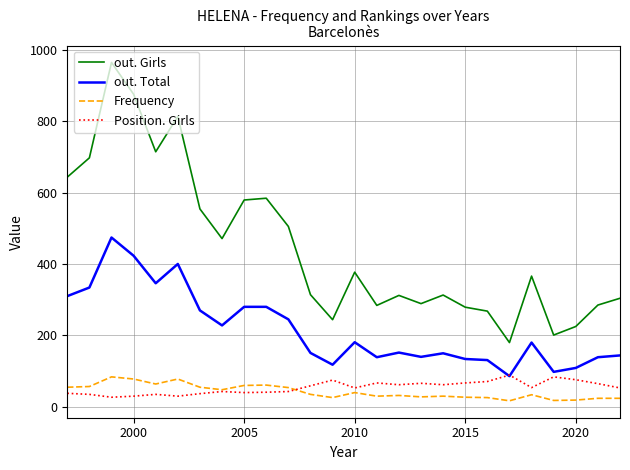

True or false: out. Girls and Frequency cross at least once.

False